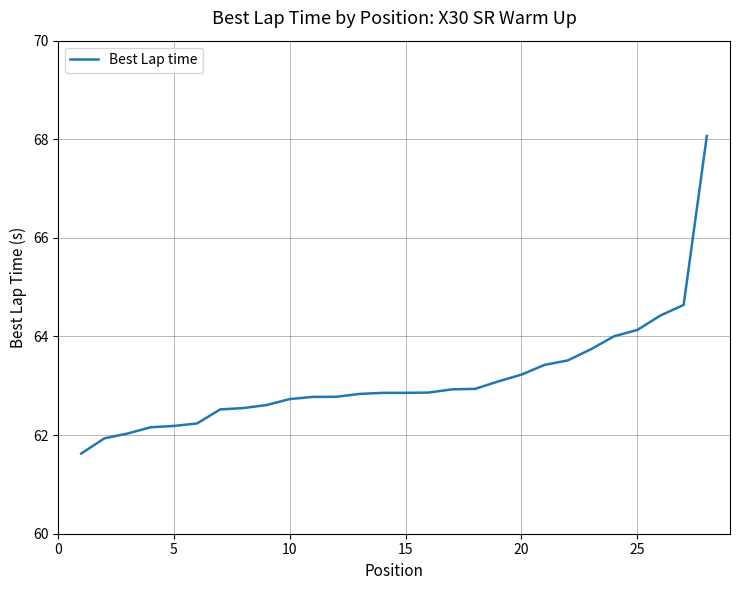

What is the greatest value displayed?

68.1